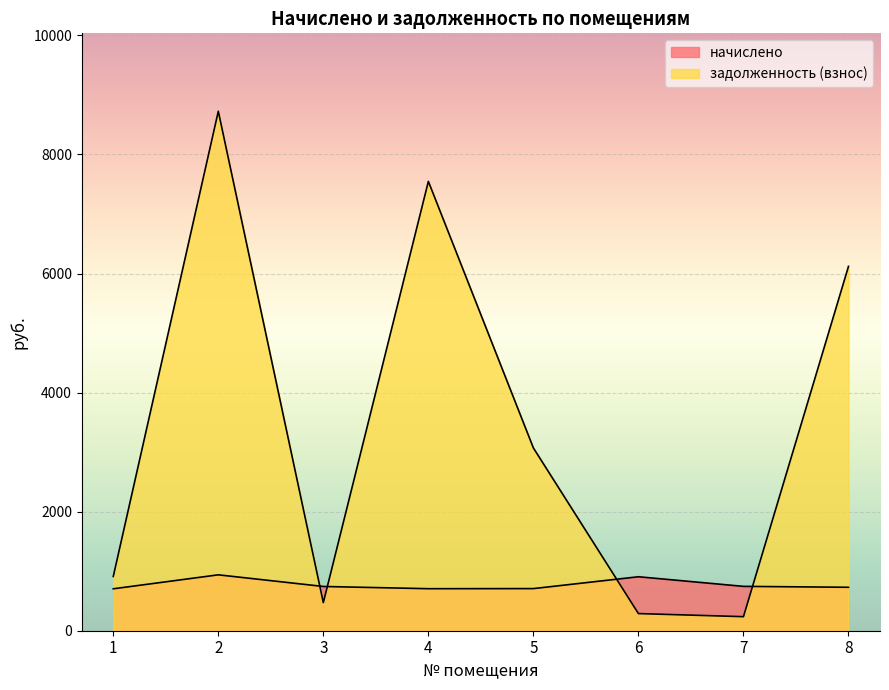

At 4, list the series in order from largest to smallest.

задолженность (взнос), начислено